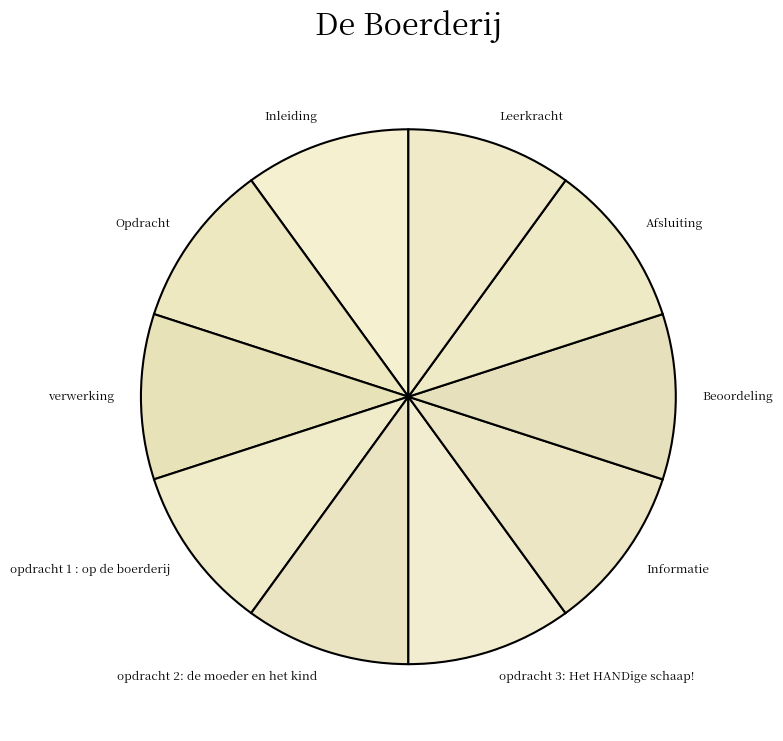

Does Leerkracht account for over 50% of the chart?

No